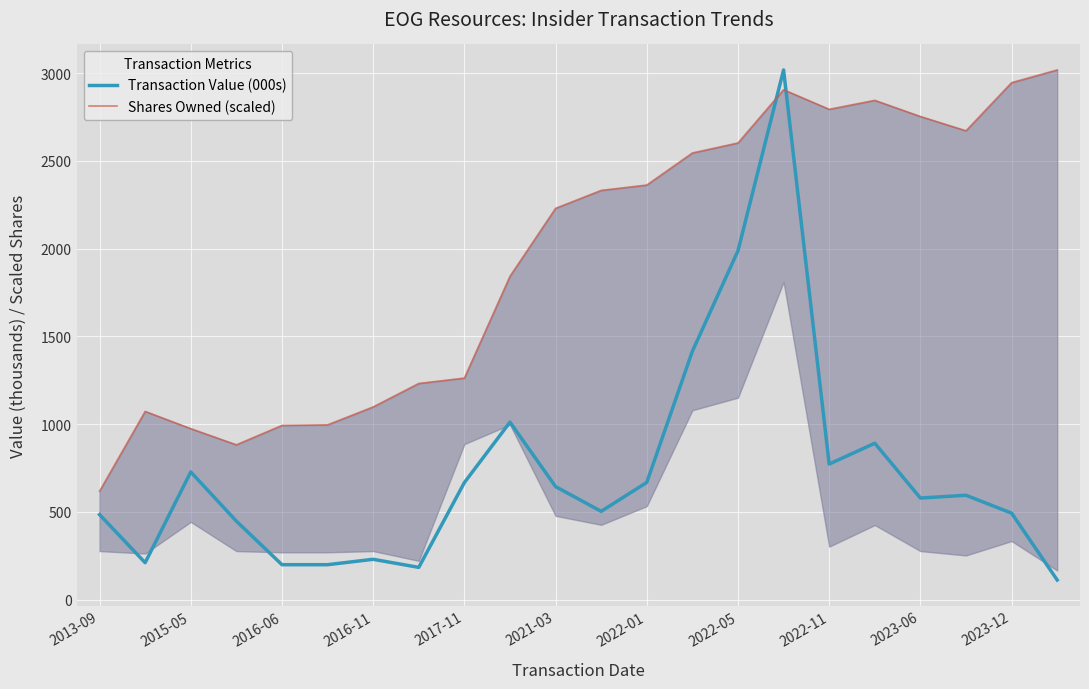

How many interior local peaks does the Shares Owned (scaled) series have?

3